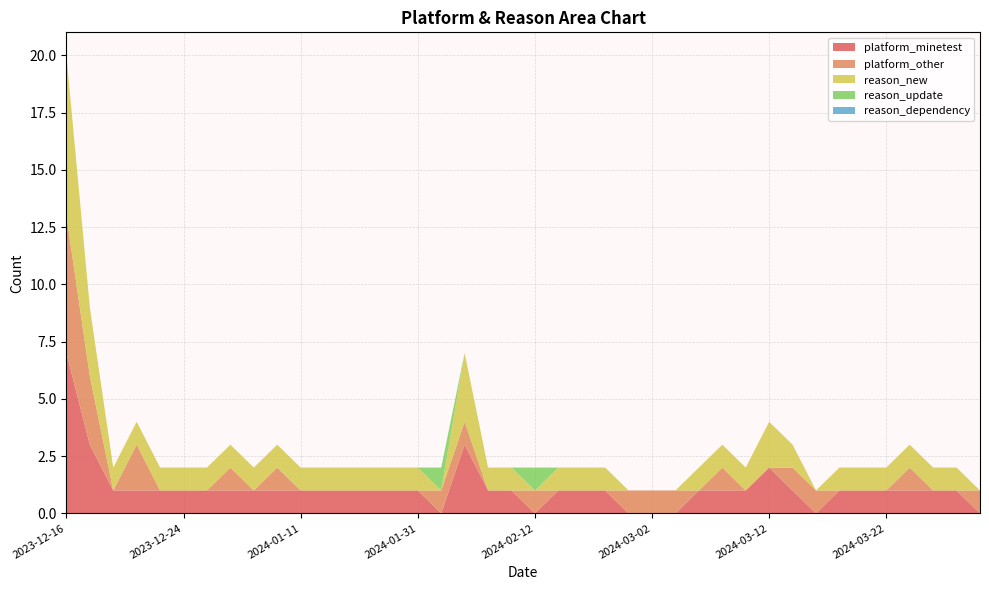

Reading left to right, what are all the values shown in this chart?

platform_minetest: 7	3	1	1	1	1	1	1	1	1	1	1	1	1	1	1	0	3	1	1	0	1	1	1	0	0	0	1	1	1	2	1	0	1	1	1	1	1	1	0
platform_other: 6	3	0	2	0	0	0	1	0	1	0	0	0	0	0	0	1	1	0	0	1	0	0	0	1	1	1	0	1	0	0	1	1	0	0	0	1	0	0	1
reason_new: 7	3	1	1	1	1	1	1	1	1	1	1	1	1	1	1	0	3	1	1	0	1	1	1	0	0	0	1	1	1	2	1	0	1	1	1	1	1	1	0
reason_update: 0	0	0	0	0	0	0	0	0	0	0	0	0	0	0	0	1	0	0	0	1	0	0	0	0	0	0	0	0	0	0	0	0	0	0	0	0	0	0	0
reason_dependency: 0	0	0	0	0	0	0	0	0	0	0	0	0	0	0	0	0	0	0	0	0	0	0	0	0	0	0	0	0	0	0	0	0	0	0	0	0	0	0	0